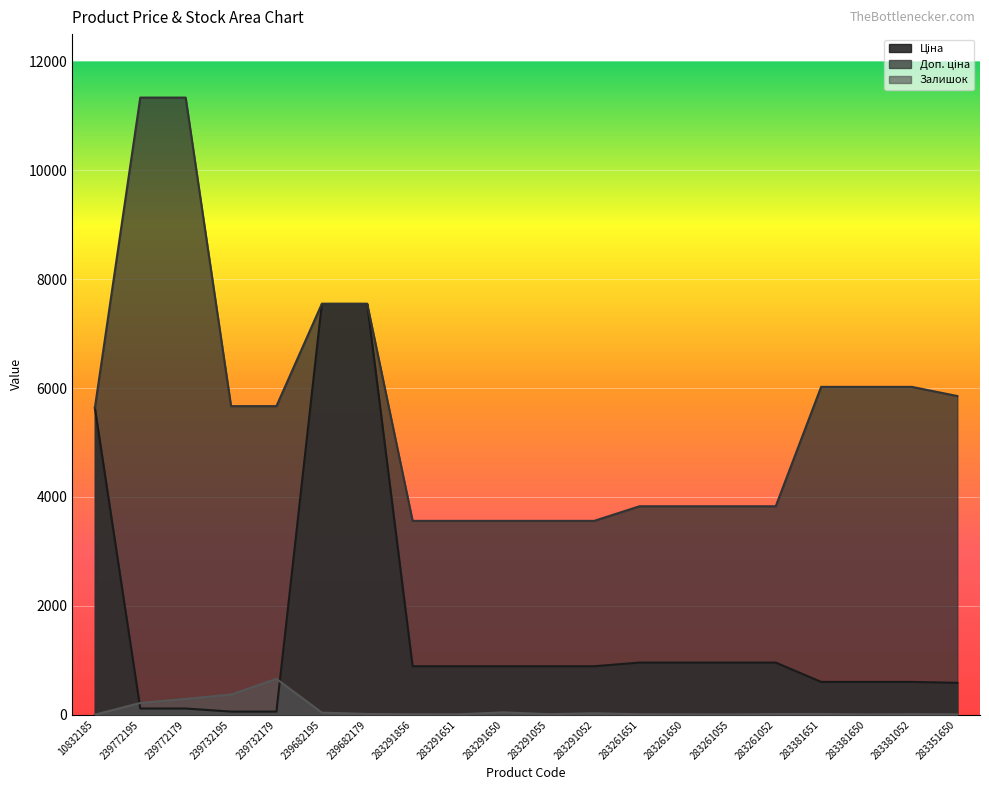

Does the chart display data point markers on the line(s)?

No